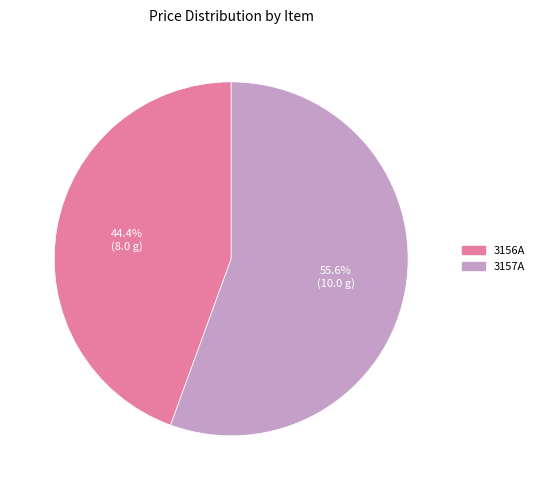

How many segments does this pie chart have?

2